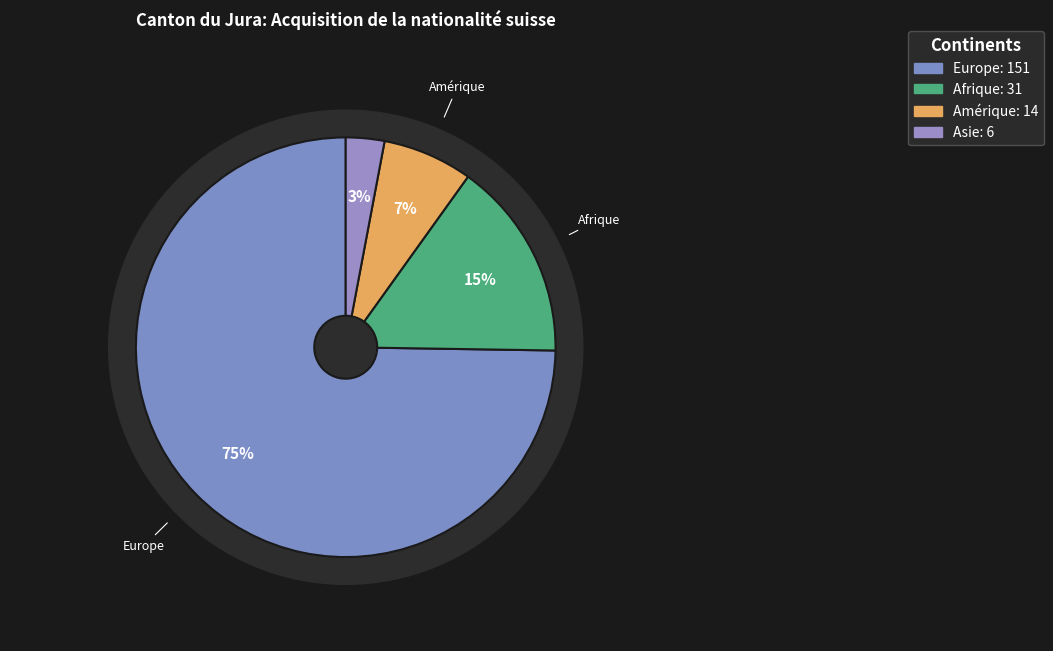

To the nearest percent, what is the combined percentage of Europe and Amérique?

82%